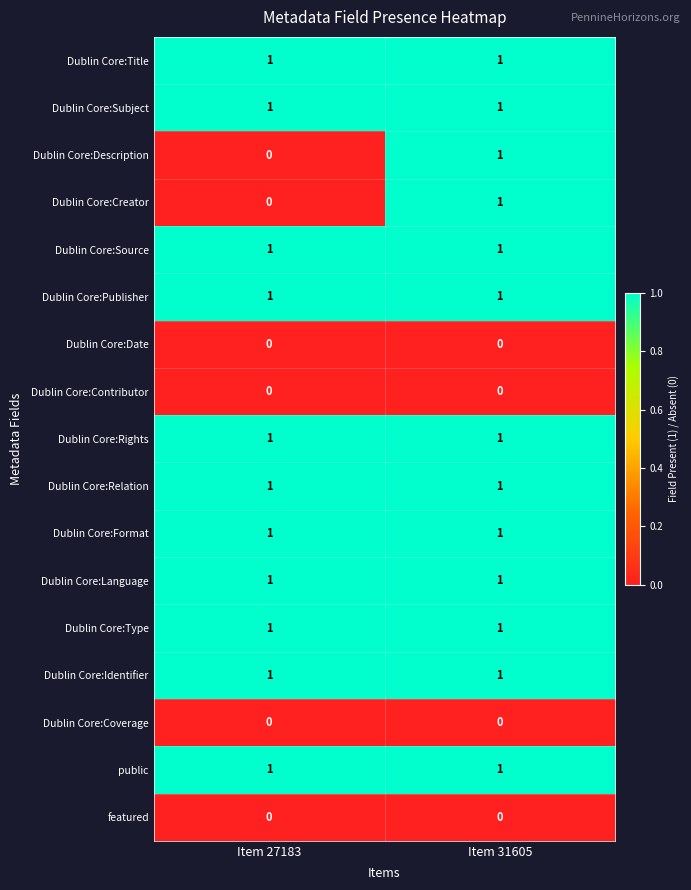

The Dublin Core:Identifier series shows 0 at Item 31605. True or false?

False